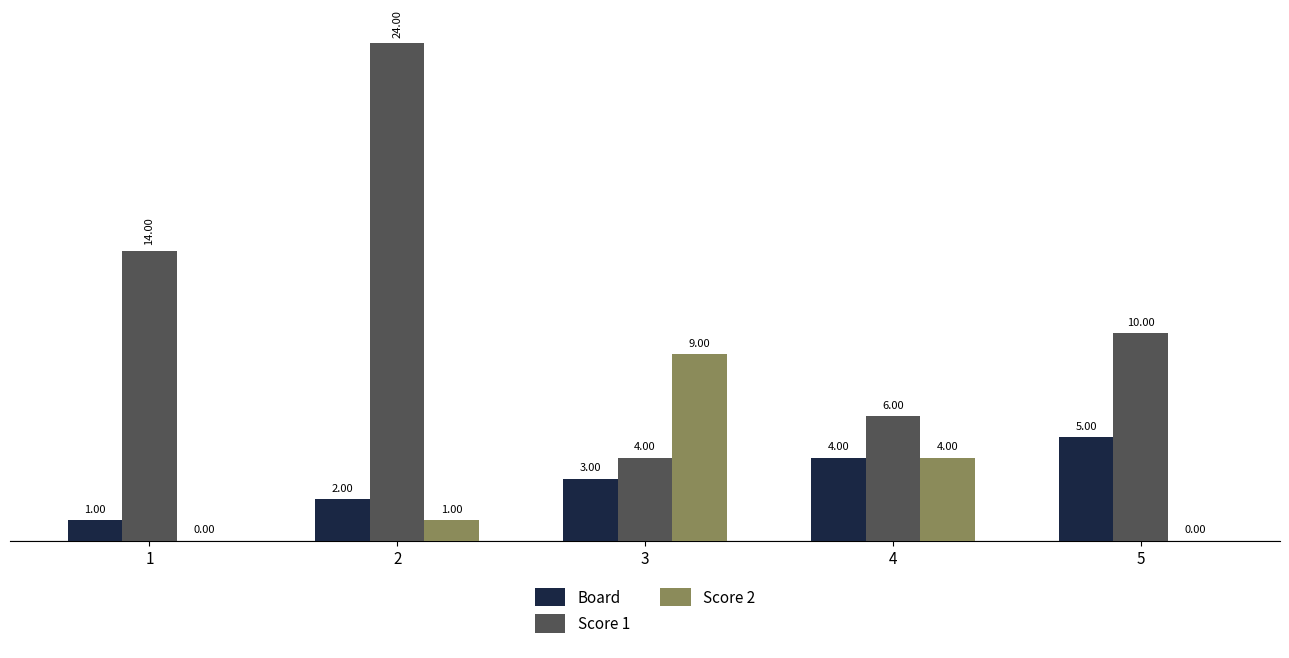

Read the Score 2 value at 3.

9